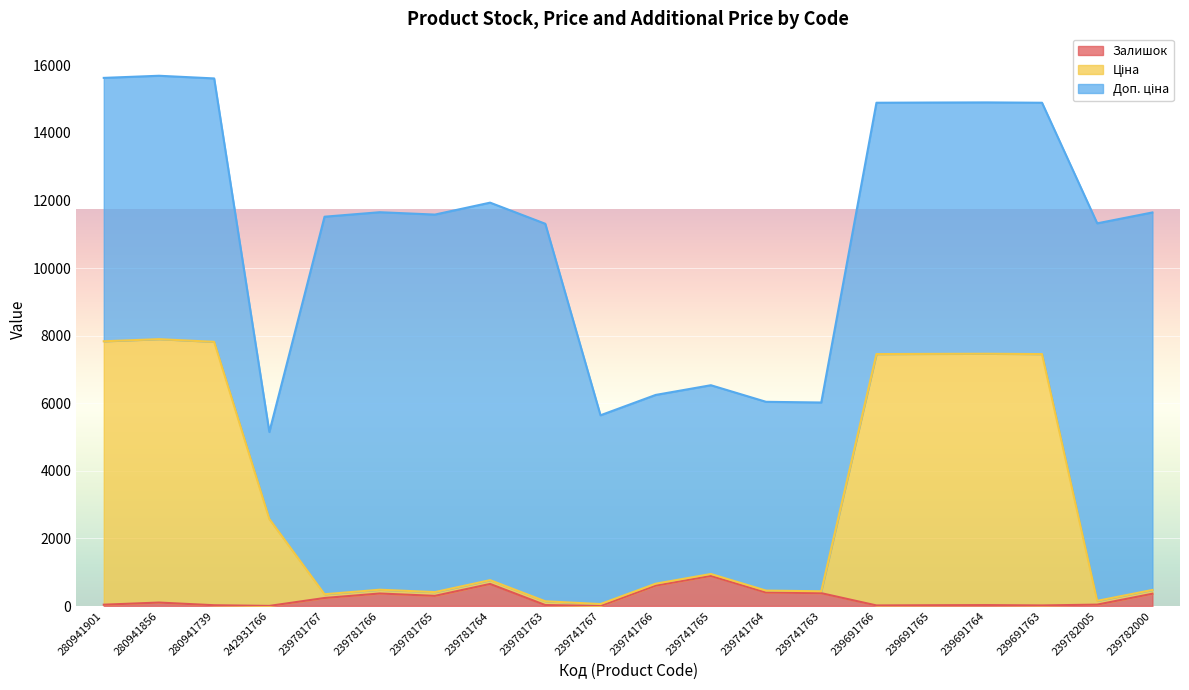

What is the maximum value for Залишок?

891.0